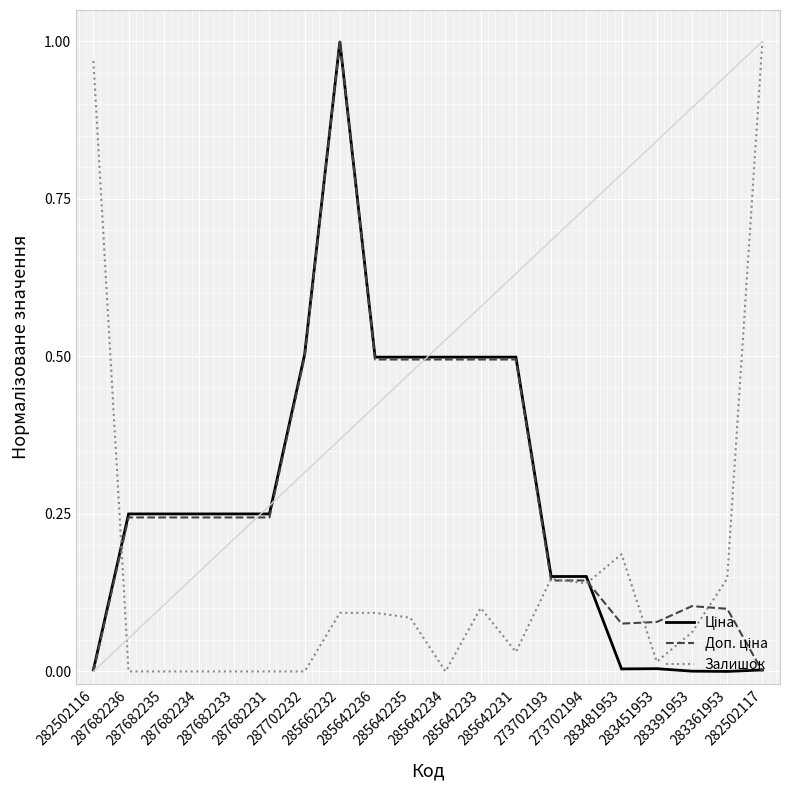

How many lines are shown in the chart?

3